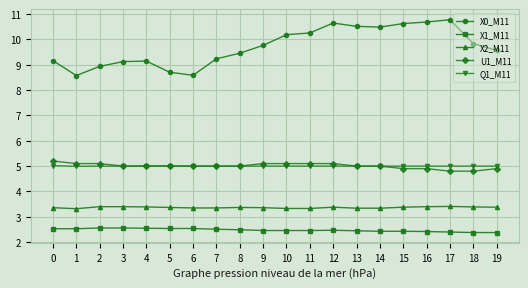

Is it true that X1_M11 equals 3.7 at 19?

False